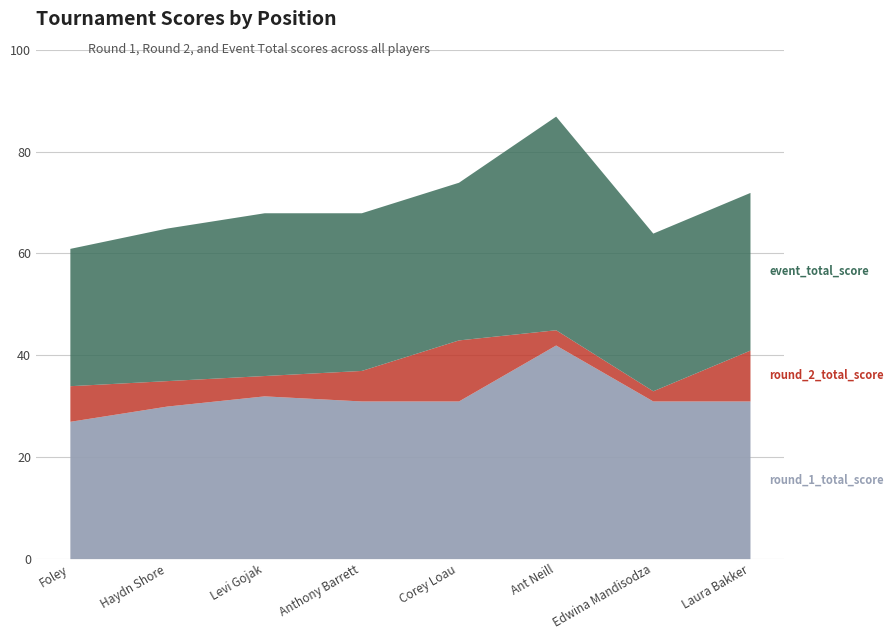

List the series in order of their peak value, lowest first.

round_1_total_score, round_2_total_score, event_total_score